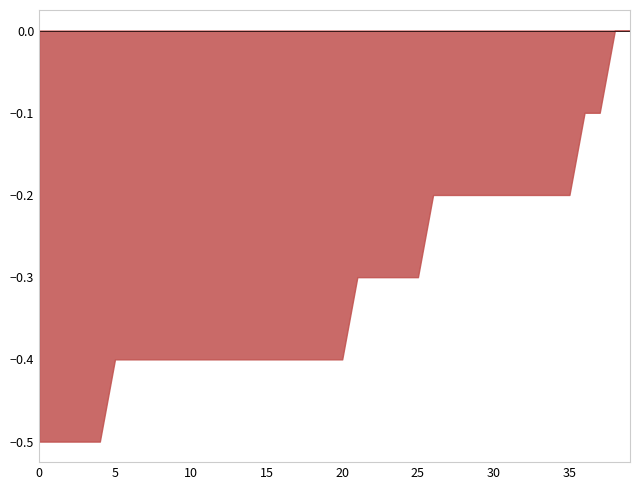

What is the minimum value shown in the chart?

-0.5